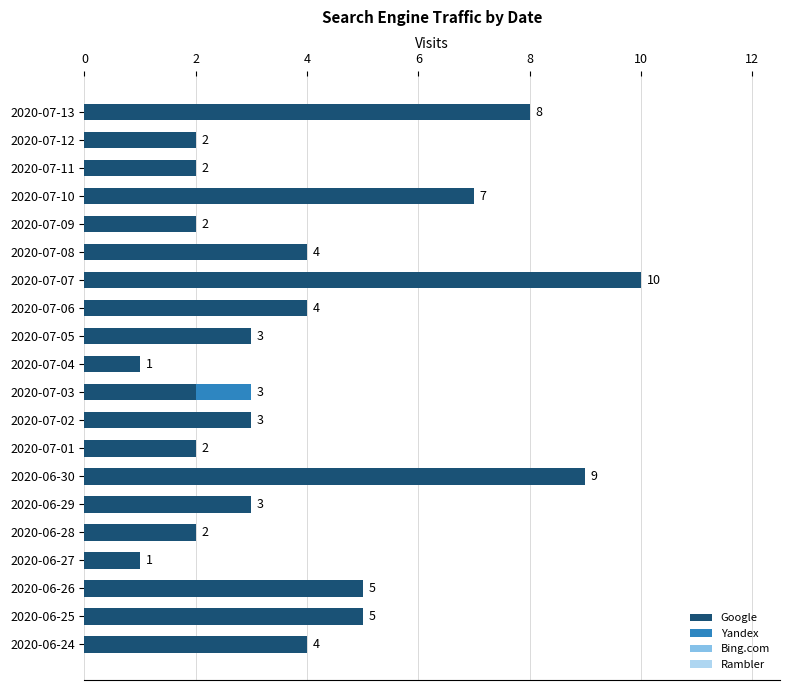

At which category is the sum across all series the highest?

2020-07-07